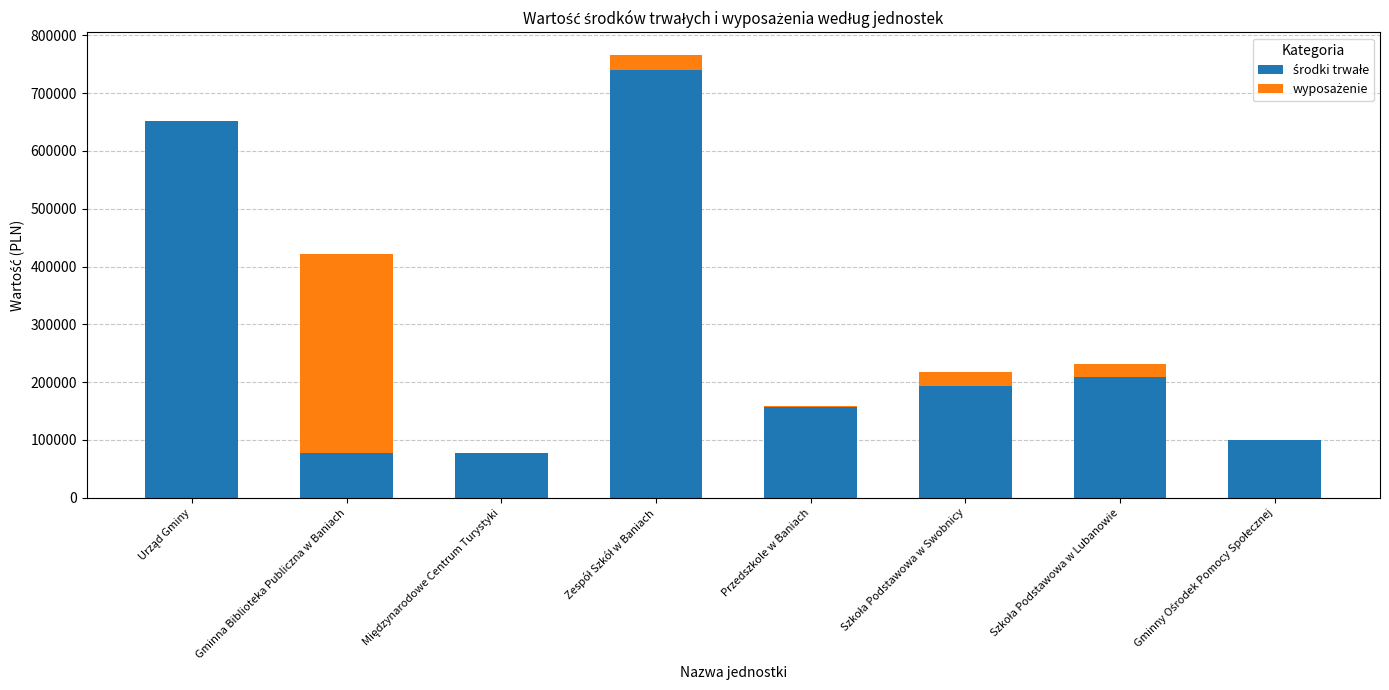

The value of środki trwałe at Międzynarodowe Centrum Turystyki is 77559.1. True or false?

True